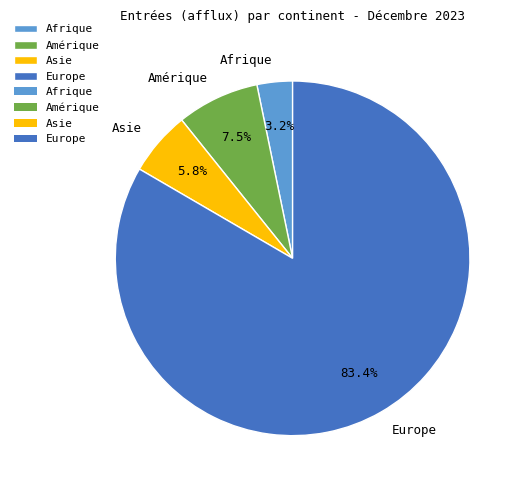

To the nearest percent, what is the difference between the Amérique and Europe slice percentages?

76%